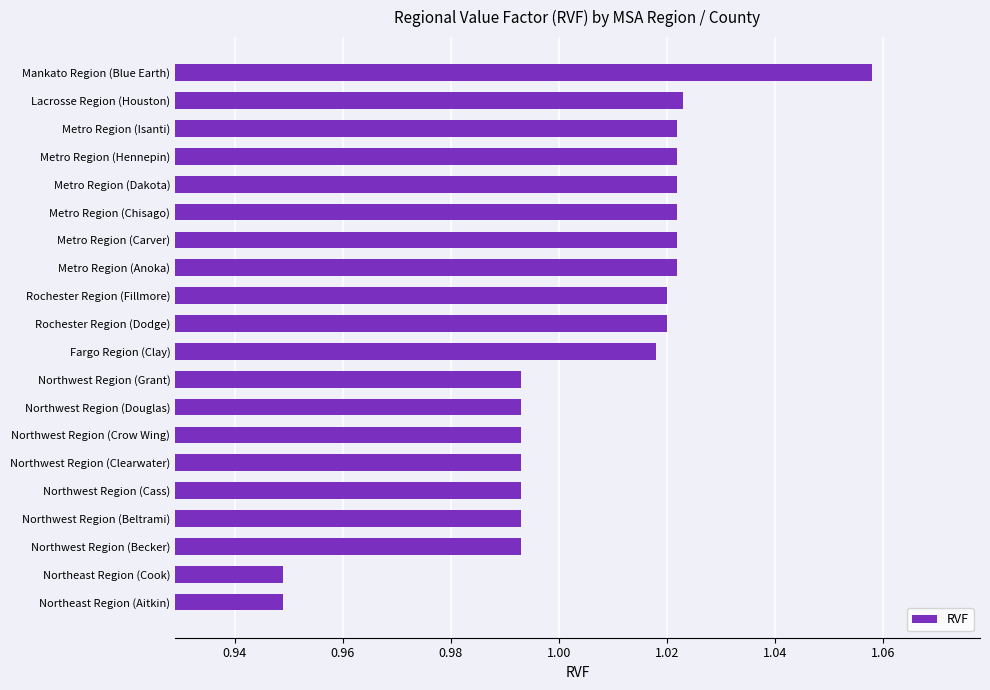

What is the sum of all values?

20.1